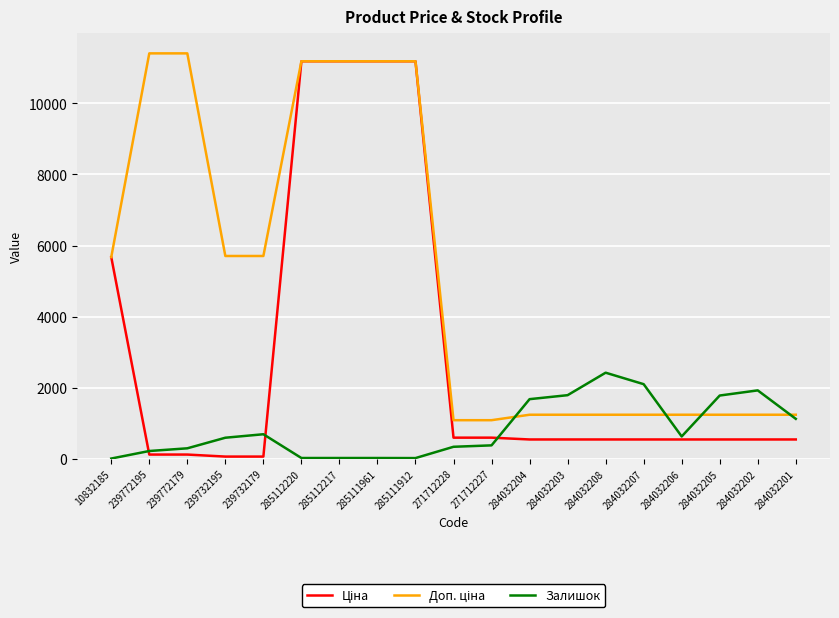

What is the sum of the Залишок values at 284032206 and 271712227?

997.0